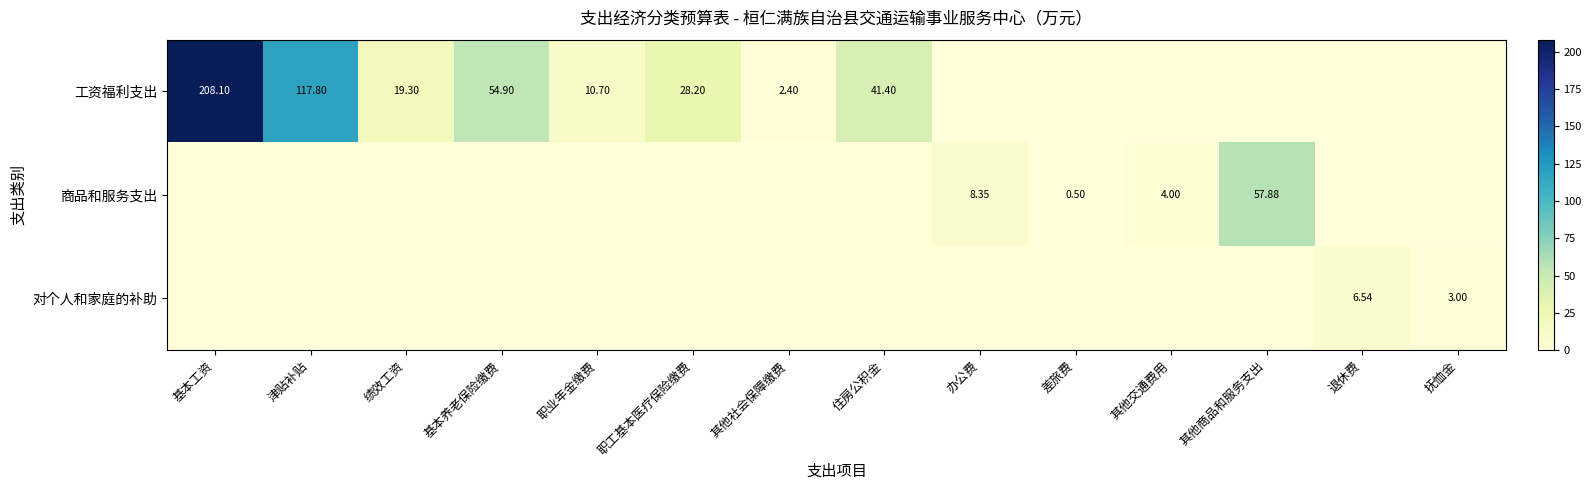

True or false: 对个人和家庭的补助 has a value of 0.0 at 职业年金缴费.

True